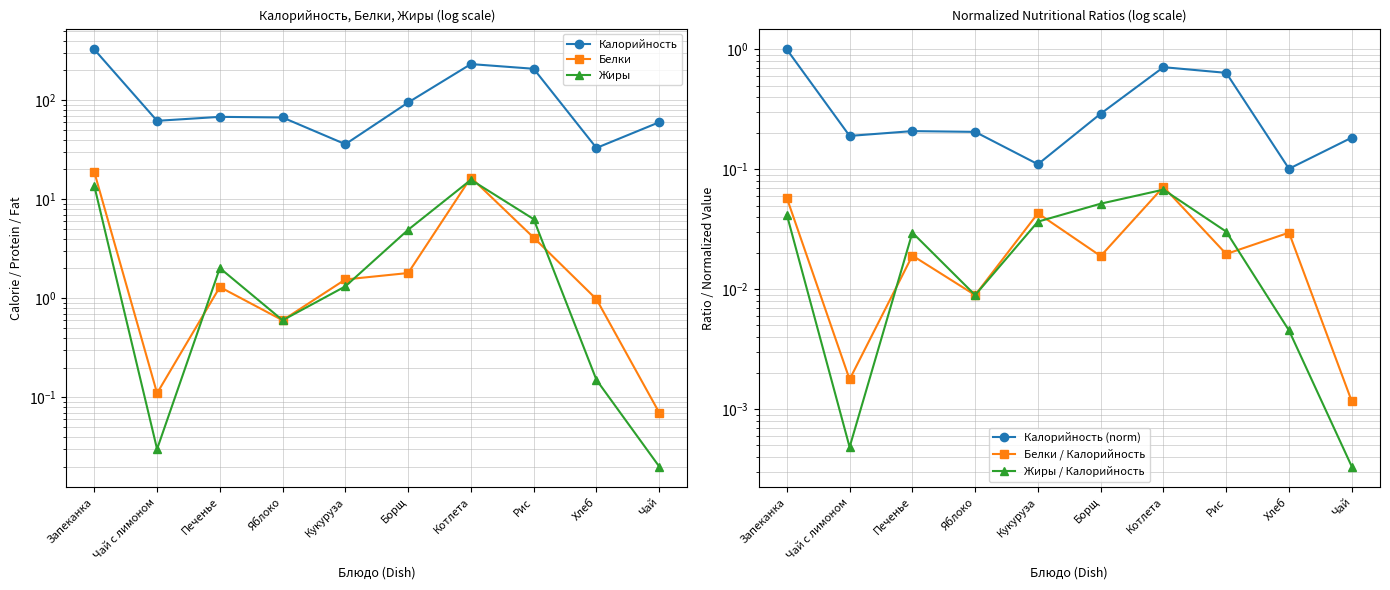

At Чай с лимоном, list the series in order from largest to smallest.

Калорийность, Калорийность (norm), Белки, Жиры, Белки / Калорийность, Жиры / Калорийность